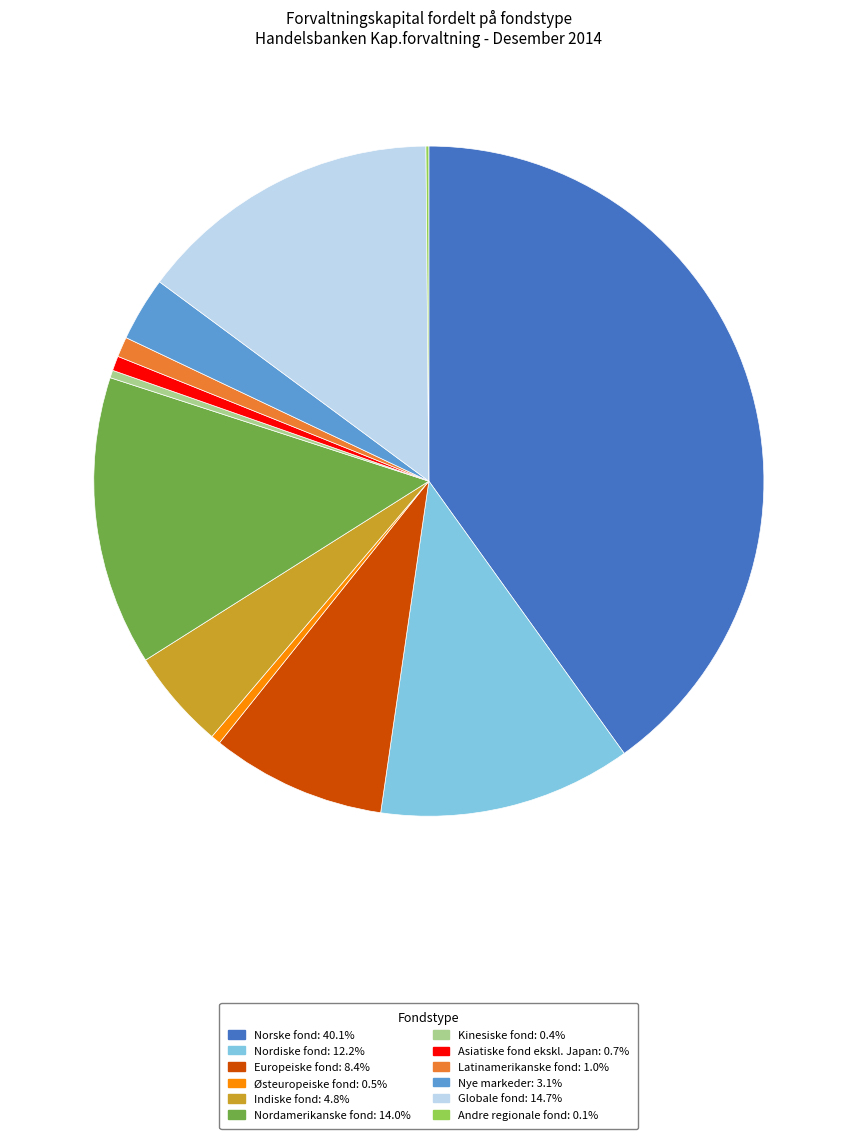

Does Norske fond account for over 50% of the chart?

No